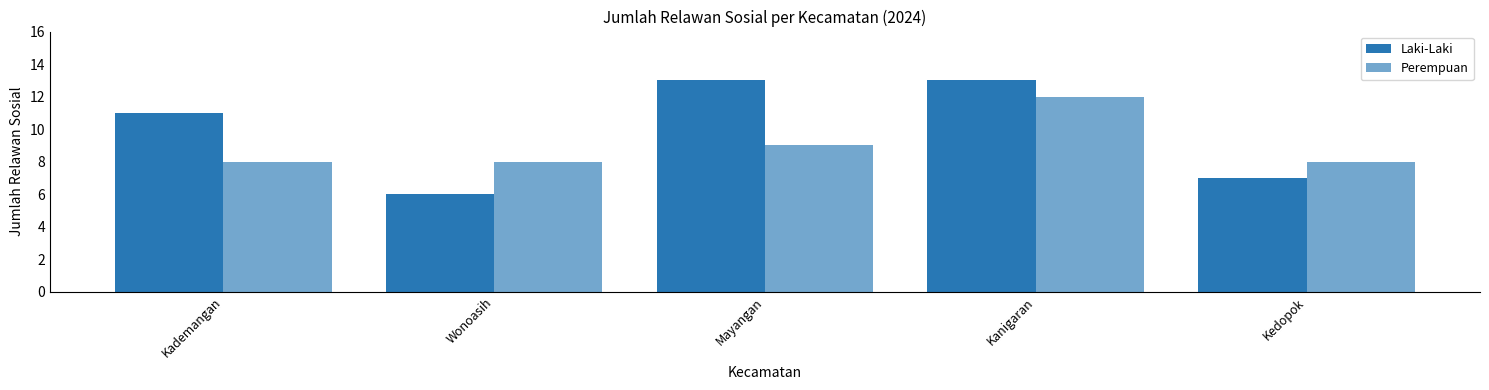

How many bars are there in total?

10